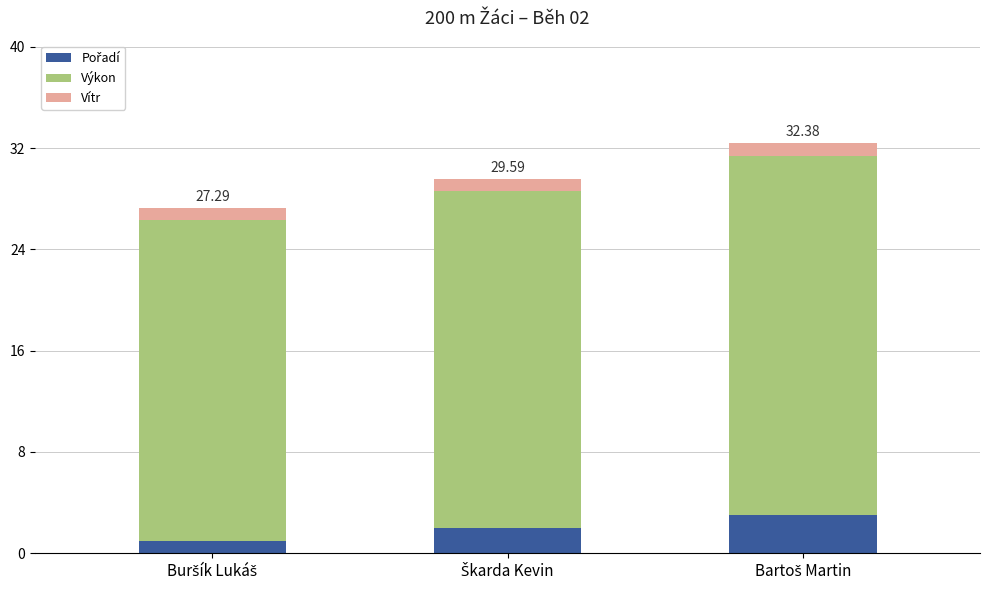

Does the chart contain any negative values?

No